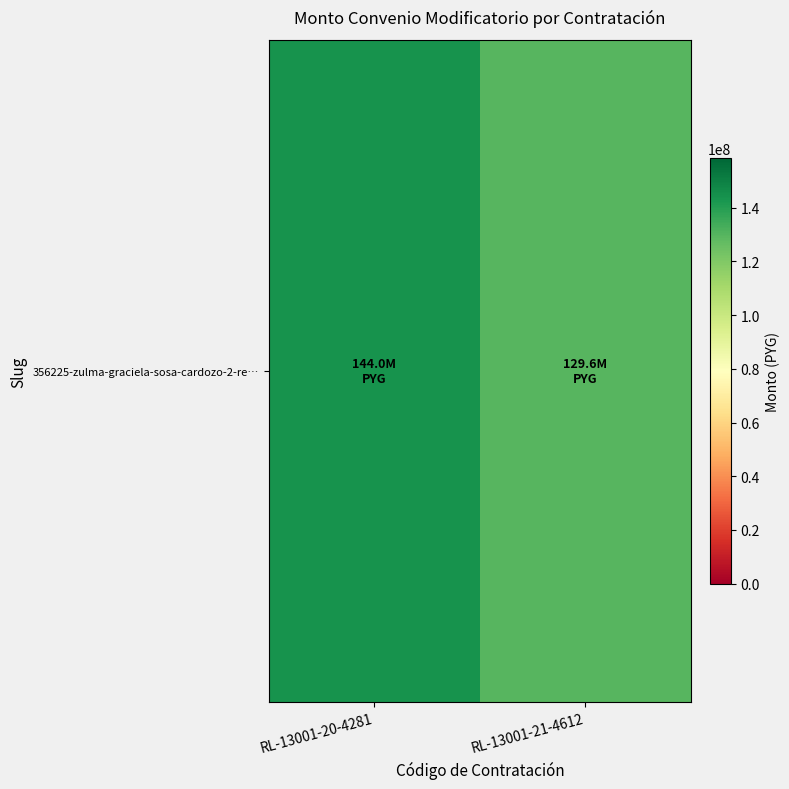

What is the change in value from RL-13001-20-4281 to RL-13001-21-4612?

-14400000